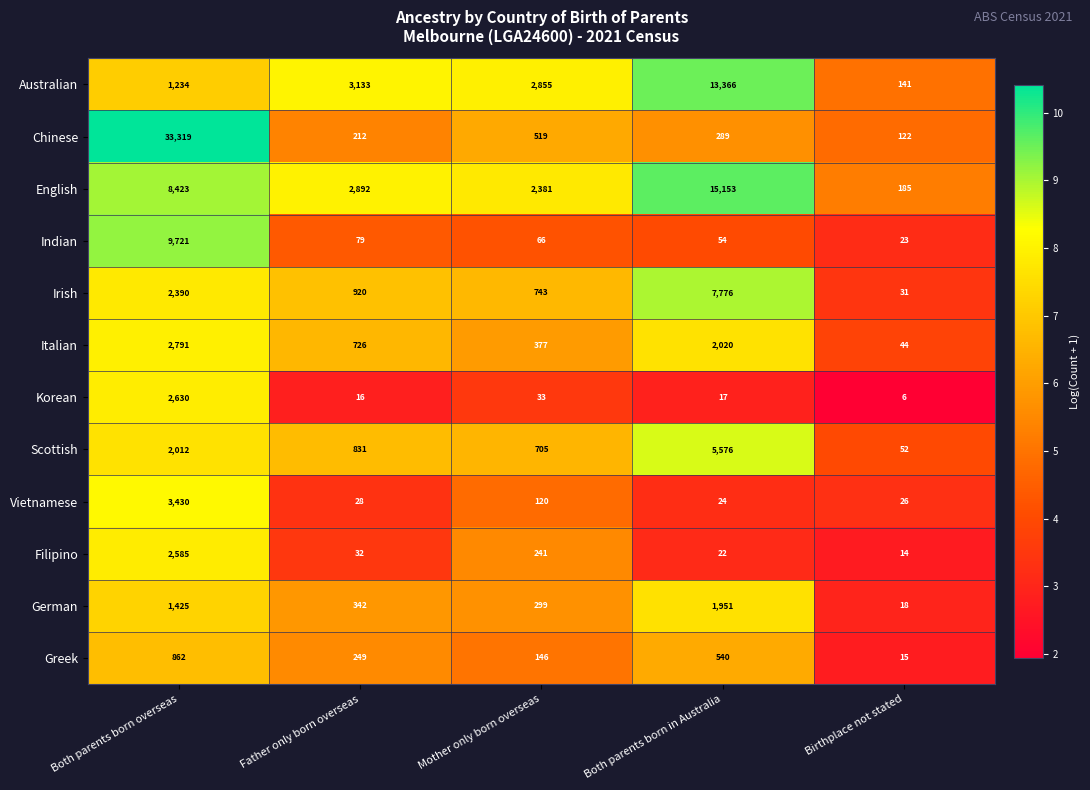

What is the smallest value displayed?

6